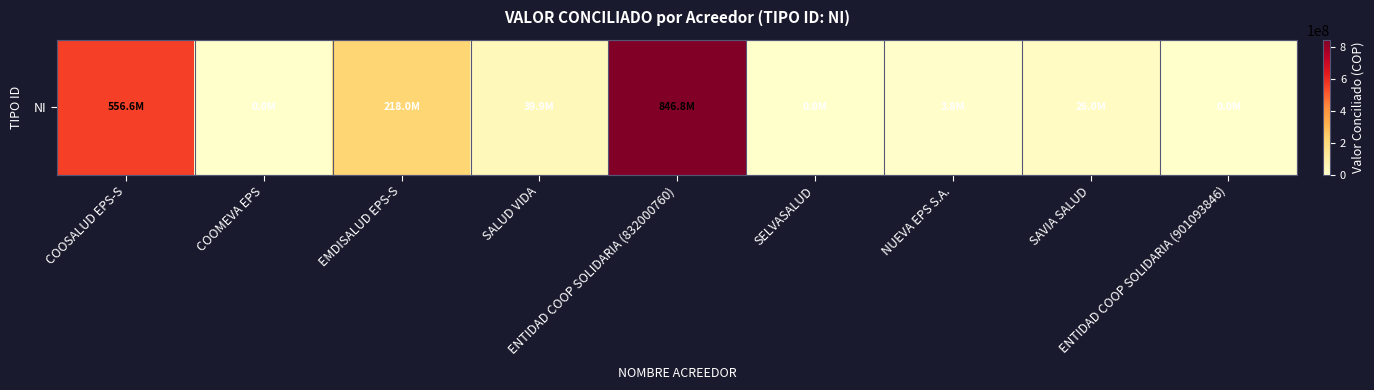

Is it true that the value at EMDISALUD EPS-S is 389885505?

False